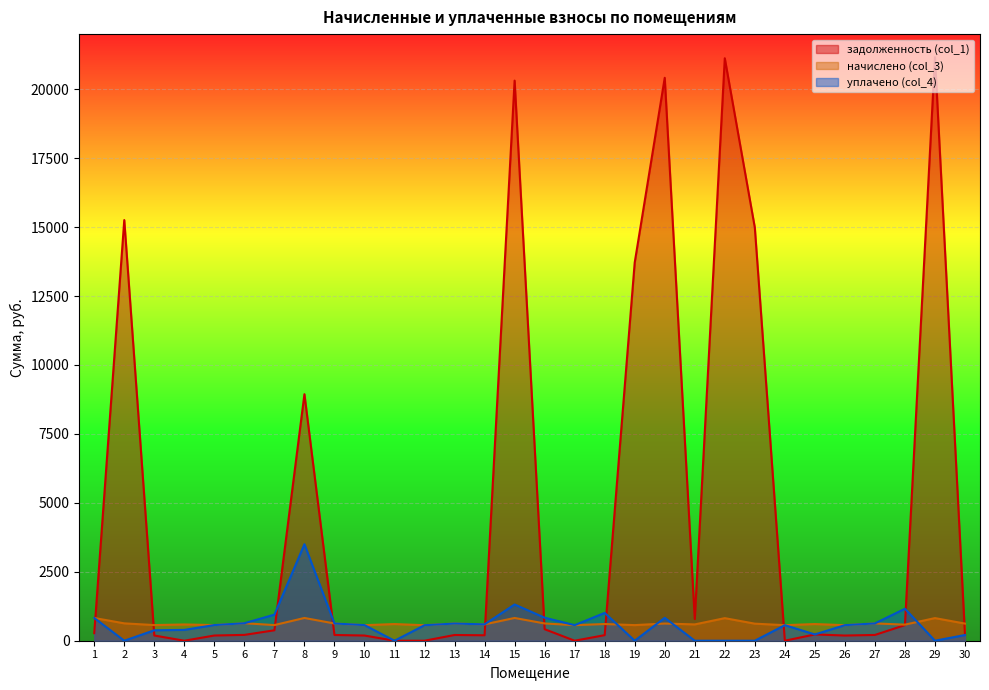

Rank the series at 16 from lowest to highest value.

задолженность (col_1), начислено (col_3), уплачено (col_4)